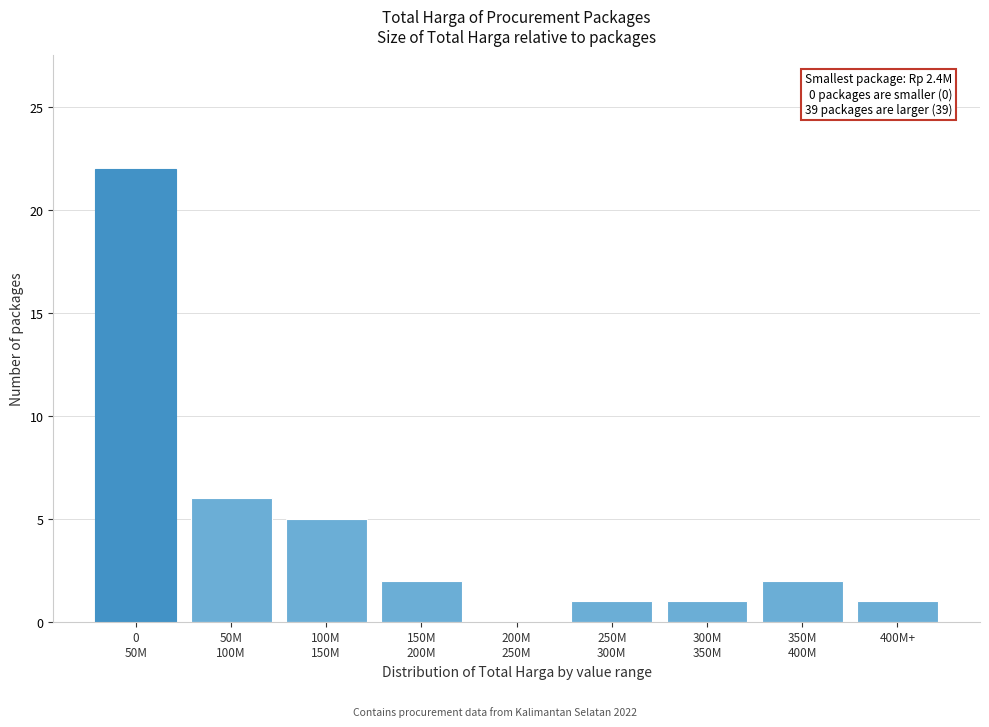

What is the sum of all values?

40